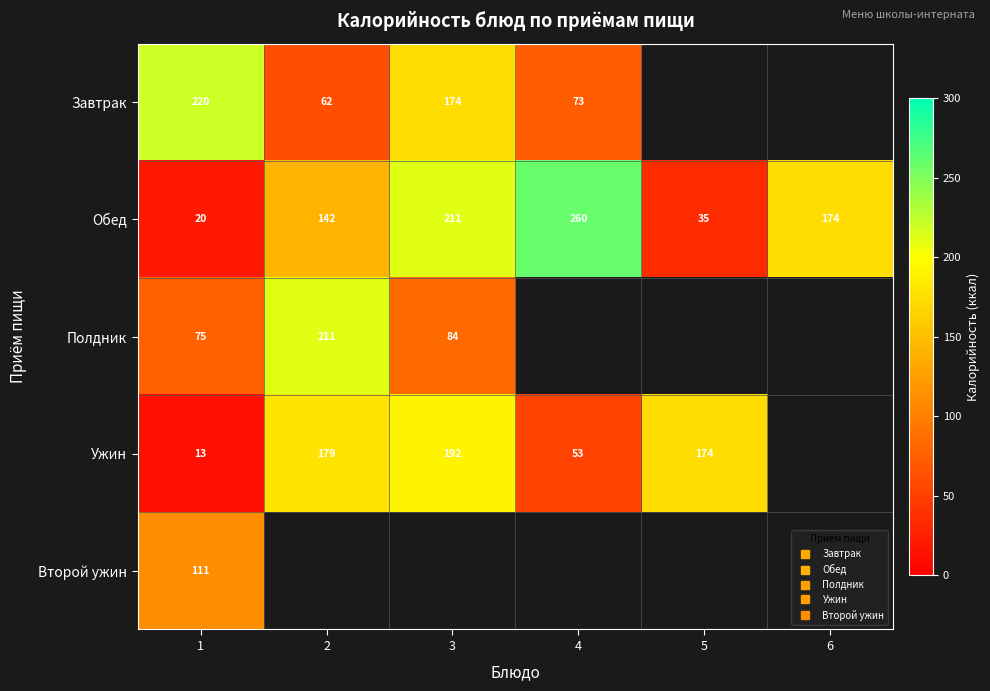

Rank the series at 6 from lowest to highest value.

Завтрак, Обед, Полдник, Ужин, Второй ужин